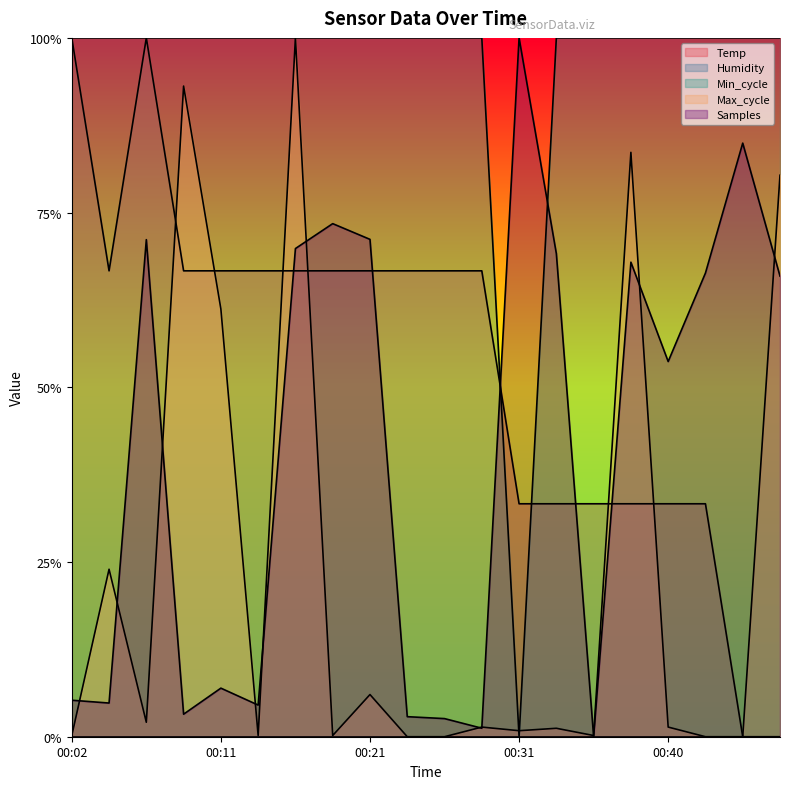

How many data points in Temp are above 0?

18